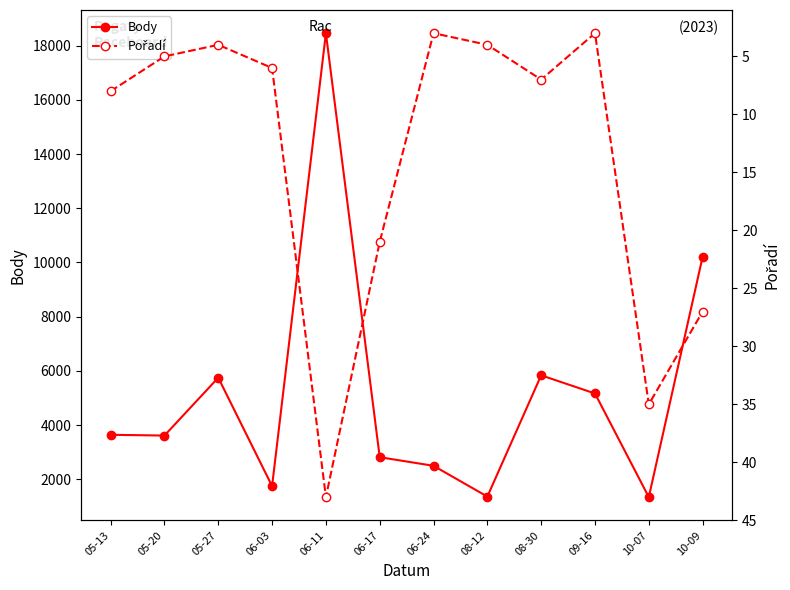

What is the smallest value displayed?

3